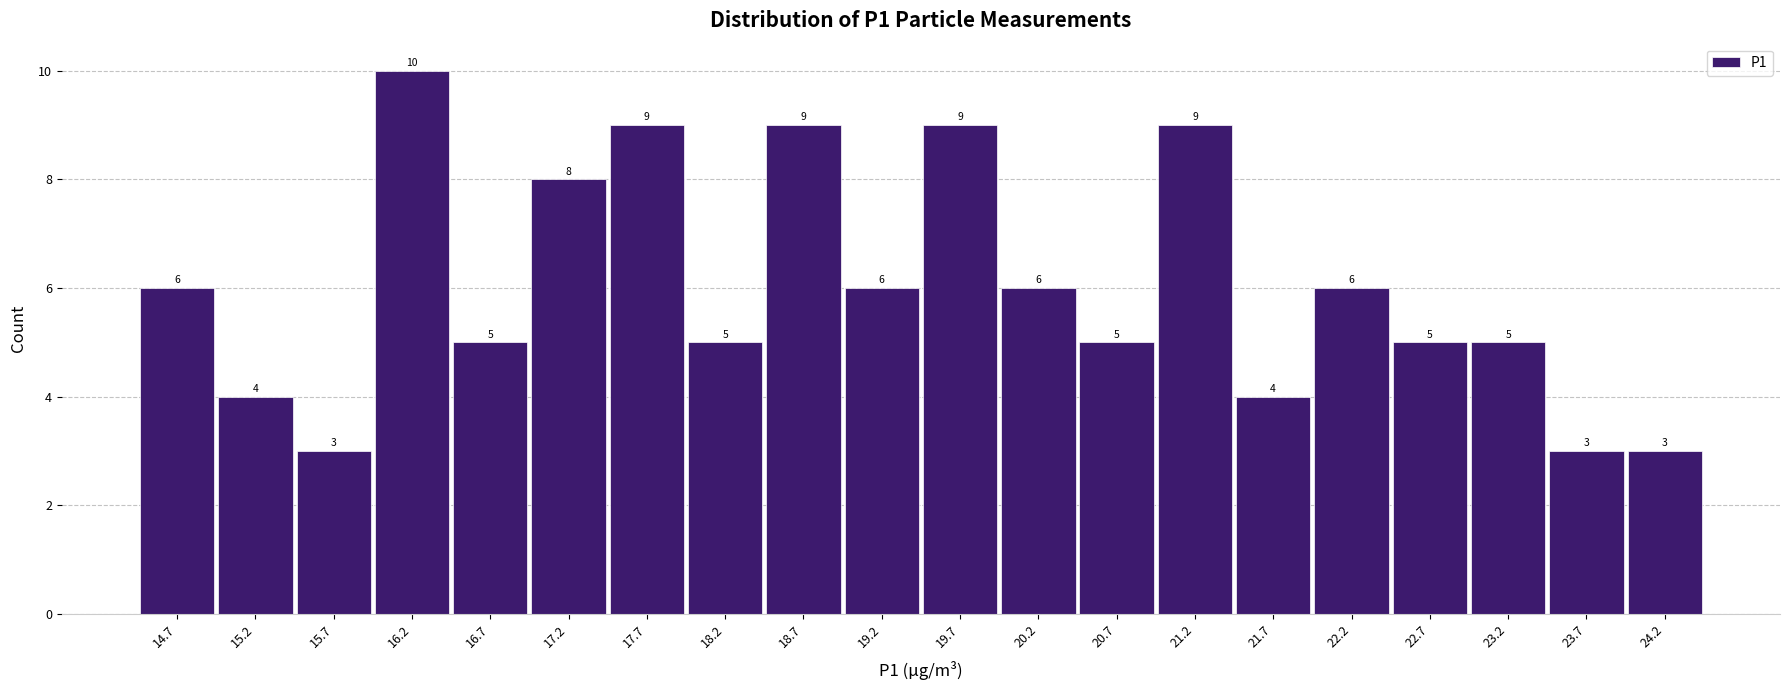

Reading left to right, list every bar in this chart as the range it spans on the x-axis followed by its height. The bar edges are not printed on the chart, so give them approximately, as read against the axis.

14.4 to 14.9: 6
14.9 to 15.4: 4
15.4 to 15.9: 3
15.9 to 16.4: 10
16.4 to 16.9: 5
16.9 to 17.4: 8
17.4 to 17.9: 9
17.9 to 18.4: 5
18.4 to 18.9: 9
18.9 to 19.5: 6
19.5 to 20.0: 9
20.0 to 20.5: 6
20.5 to 21.0: 5
21.0 to 21.5: 9
21.5 to 22.0: 4
22.0 to 22.5: 6
22.5 to 23.0: 5
23.0 to 23.5: 5
23.5 to 24.0: 3
24.0 to 24.5: 3